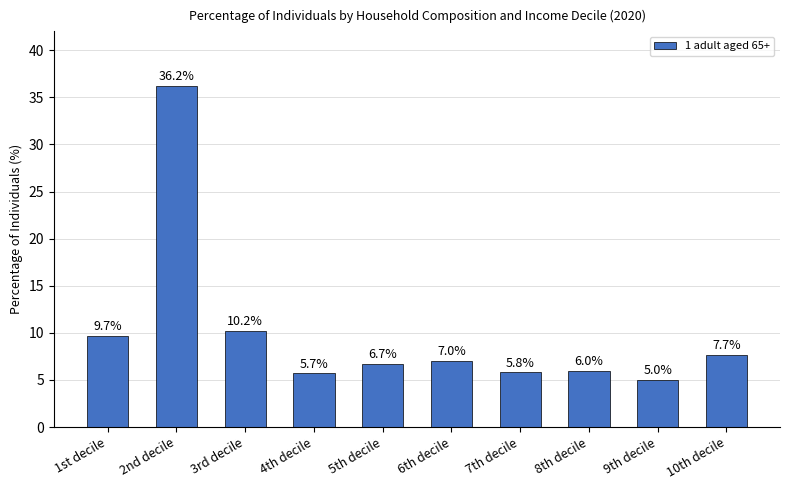

What is the label of the 1st bar from the right?

10th decile